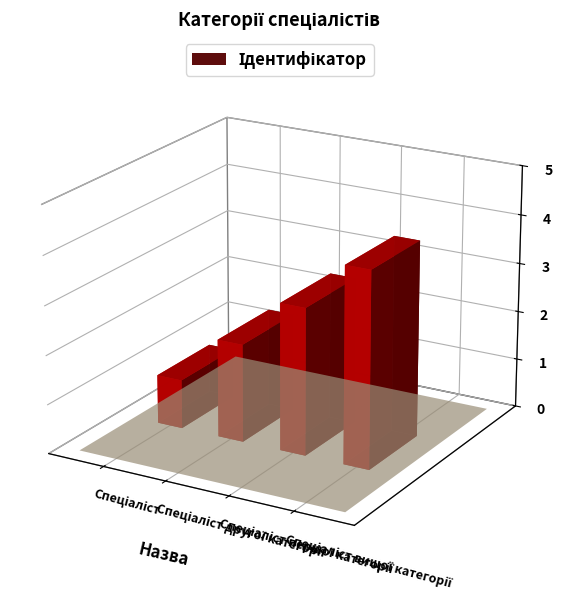

The value at Спеціаліст is 1. True or false?

True